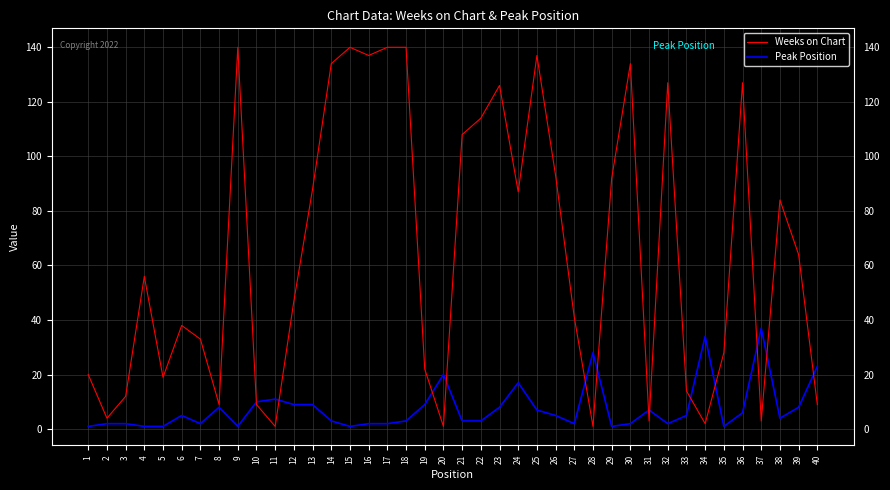

The Peak Position series shows 2 at 31. True or false?

False